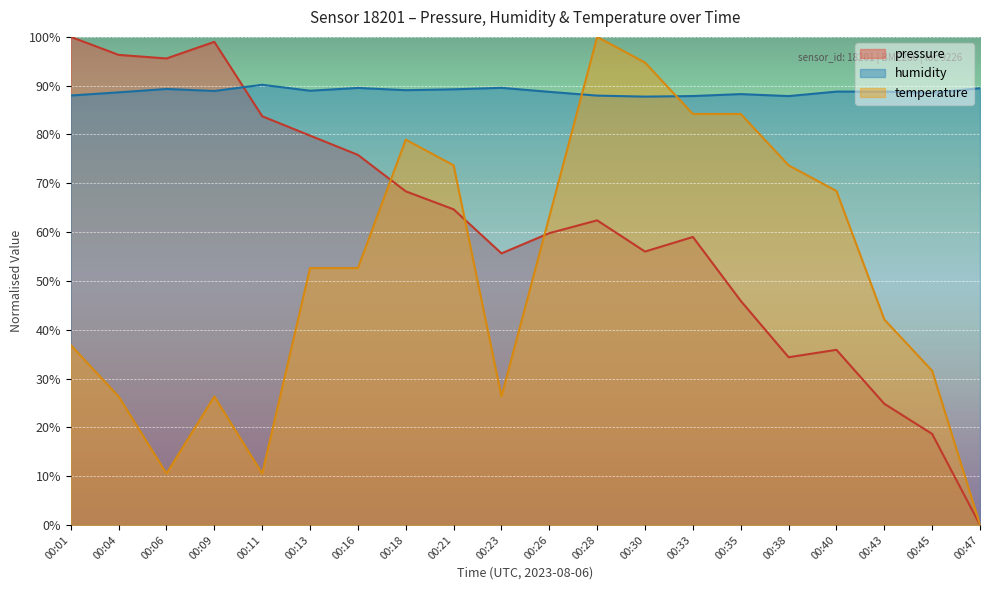

At which category does temperature reach its first local valley?

00:06